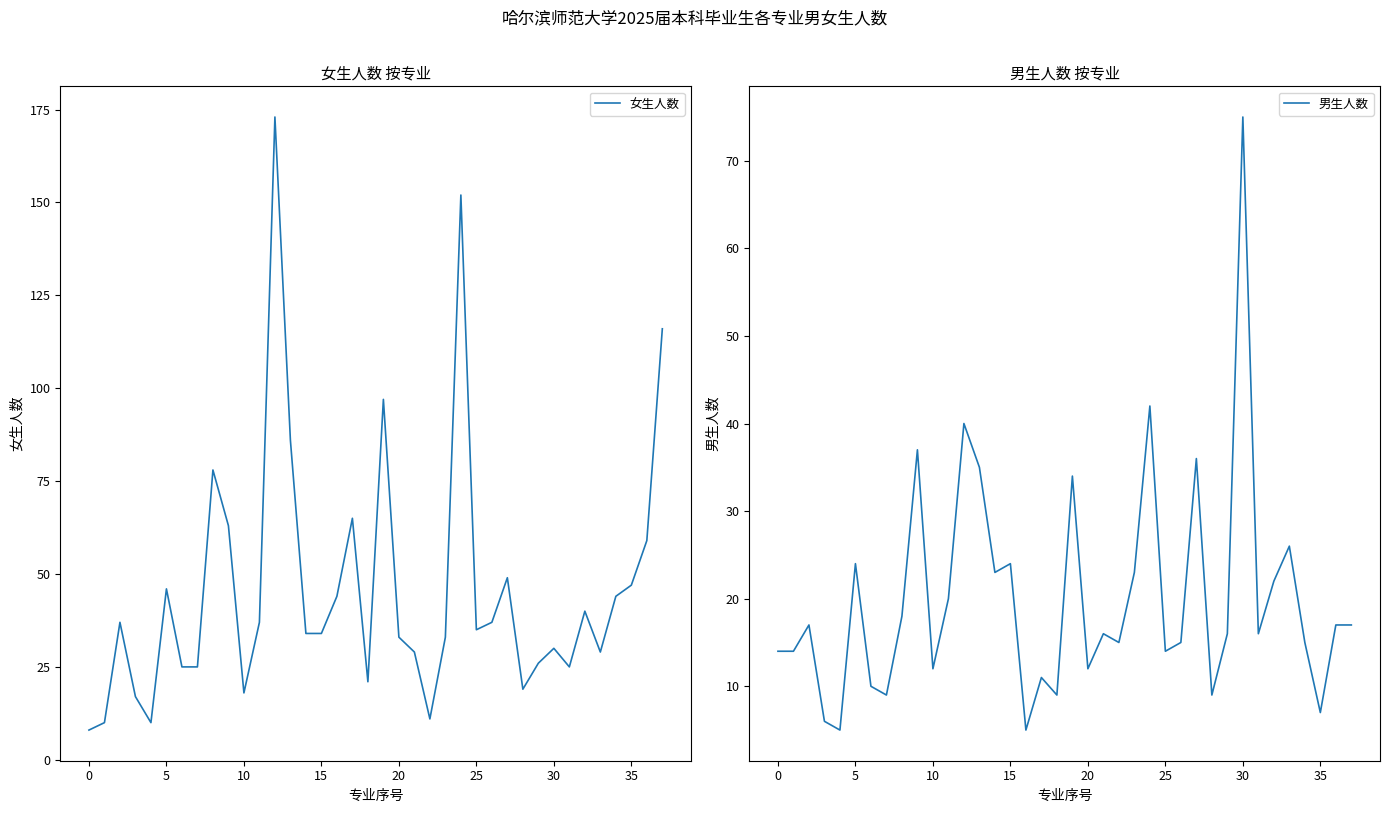

What are all the series names shown in the legend?

女生人数, 男生人数